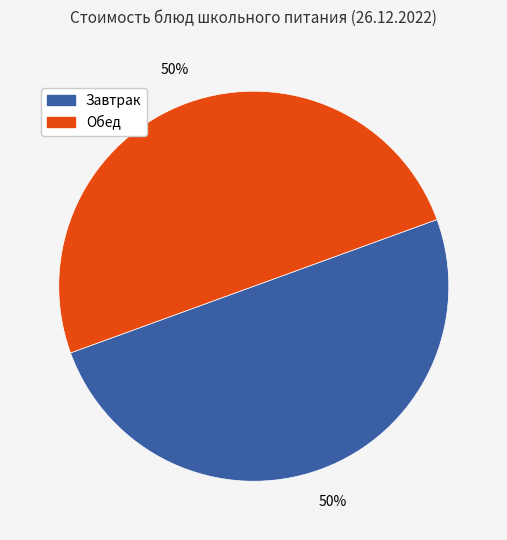

Count the number of slices in the pie.

2